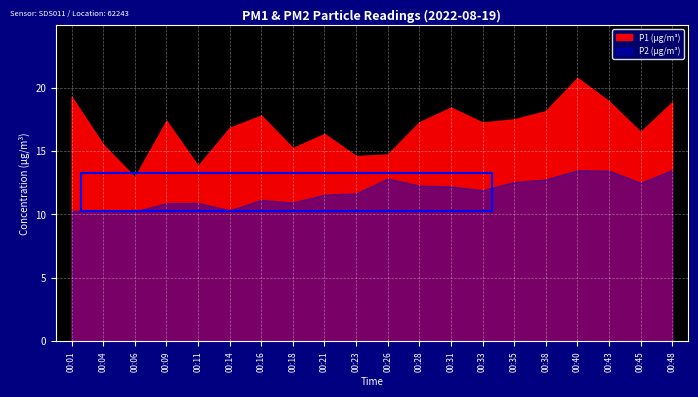

Where is the first local minimum for P2?

00:06